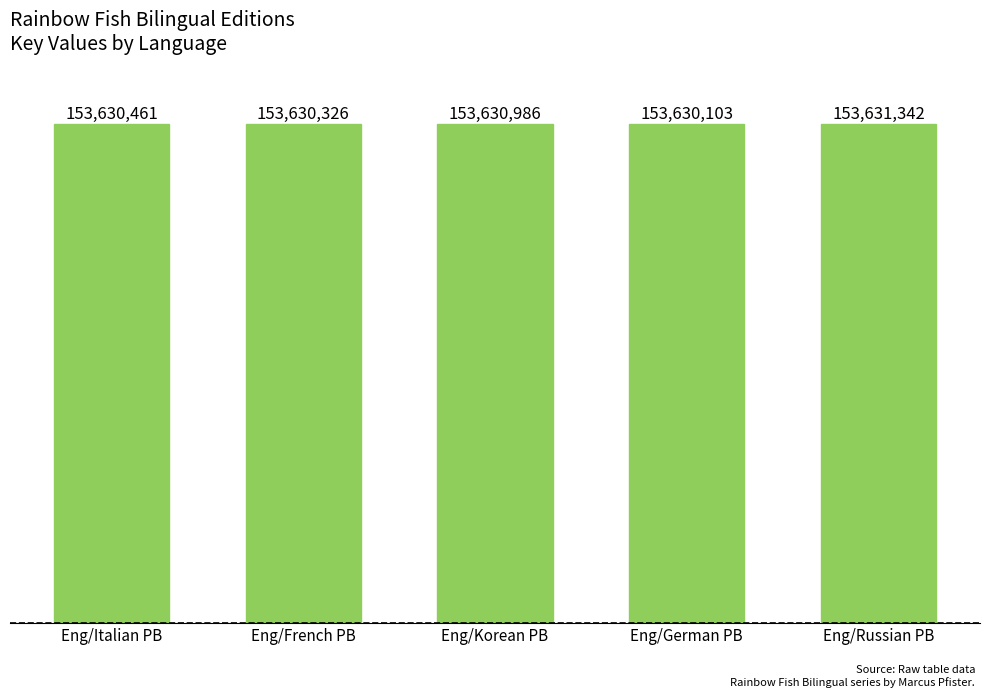

Count the values in the range 153630326 to 153630986.

3